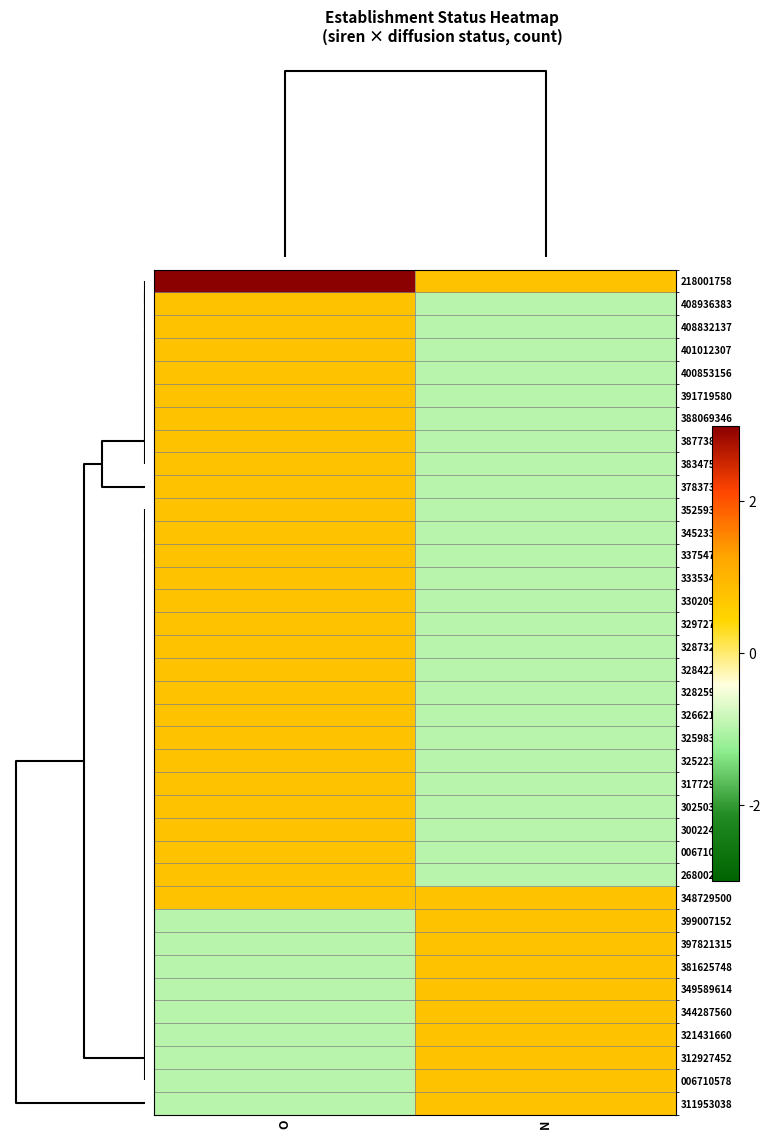

Reading left to right, list all the values displayed in this chart.

218001758: O=4.3	N=0.8
408936383: O=0.8	N=-1.0
408832137: O=0.8	N=-1.0
401012307: O=0.8	N=-1.0
400853156: O=0.8	N=-1.0
391719580: O=0.8	N=-1.0
388069346: O=0.8	N=-1.0
387738289: O=0.8	N=-1.0
383475662: O=0.8	N=-1.0
378373377: O=0.8	N=-1.0
352593198: O=0.8	N=-1.0
345233373: O=0.8	N=-1.0
337547871: O=0.8	N=-1.0
333534584: O=0.8	N=-1.0
330209156: O=0.8	N=-1.0
329727598: O=0.8	N=-1.0
328732029: O=0.8	N=-1.0
328422951: O=0.8	N=-1.0
328259239: O=0.8	N=-1.0
326621091: O=0.8	N=-1.0
325983633: O=0.8	N=-1.0
325223048: O=0.8	N=-1.0
317729325: O=0.8	N=-1.0
302503404: O=0.8	N=-1.0
300224474: O=0.8	N=-1.0
006710271: O=0.8	N=-1.0
268002425: O=0.8	N=-1.0
348729500: O=0.8	N=0.8
399007152: O=-1.0	N=0.8
397821315: O=-1.0	N=0.8
381625748: O=-1.0	N=0.8
349589614: O=-1.0	N=0.8
344287560: O=-1.0	N=0.8
321431660: O=-1.0	N=0.8
312927452: O=-1.0	N=0.8
006710578: O=-1.0	N=0.8
311953038: O=-1.0	N=0.8